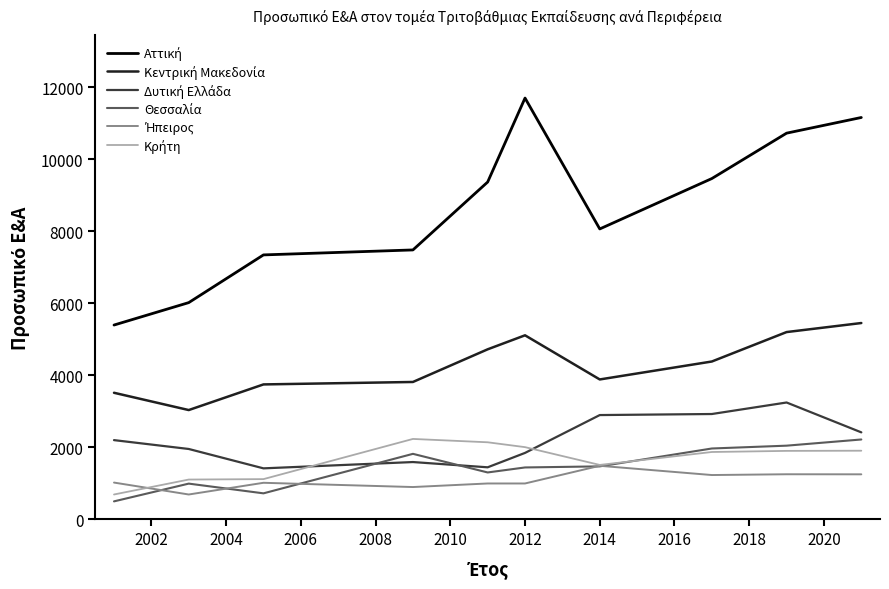

What is the maximum value shown in the chart?

11696.0